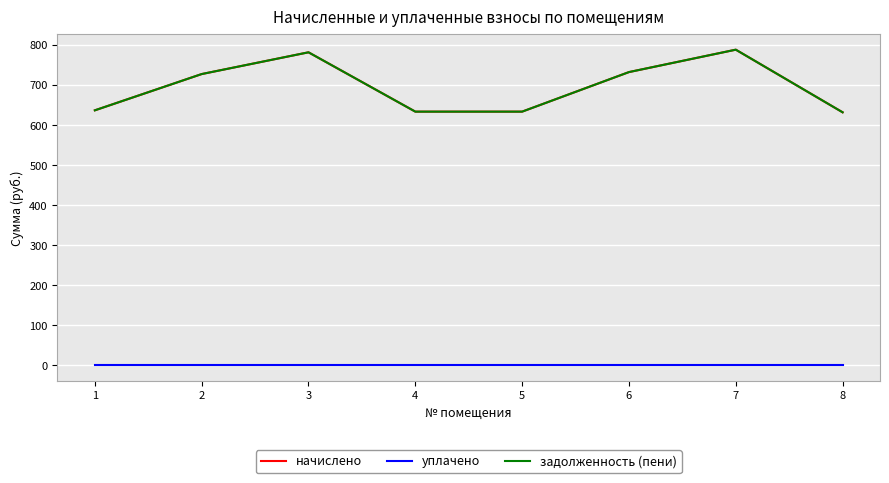

At how many categories does at least one series exceed 405?

8